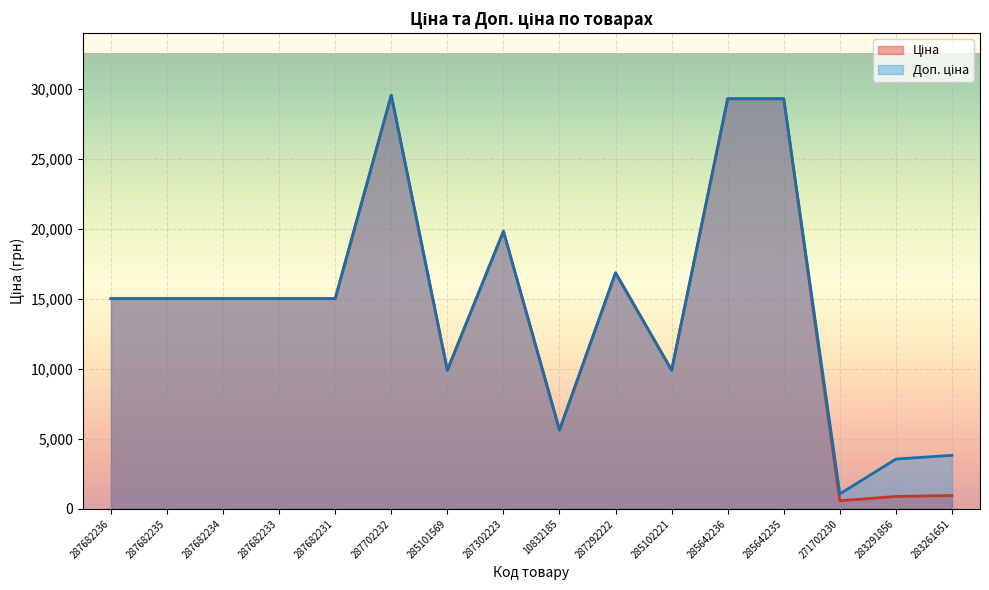

How many lines are shown in the chart?

2